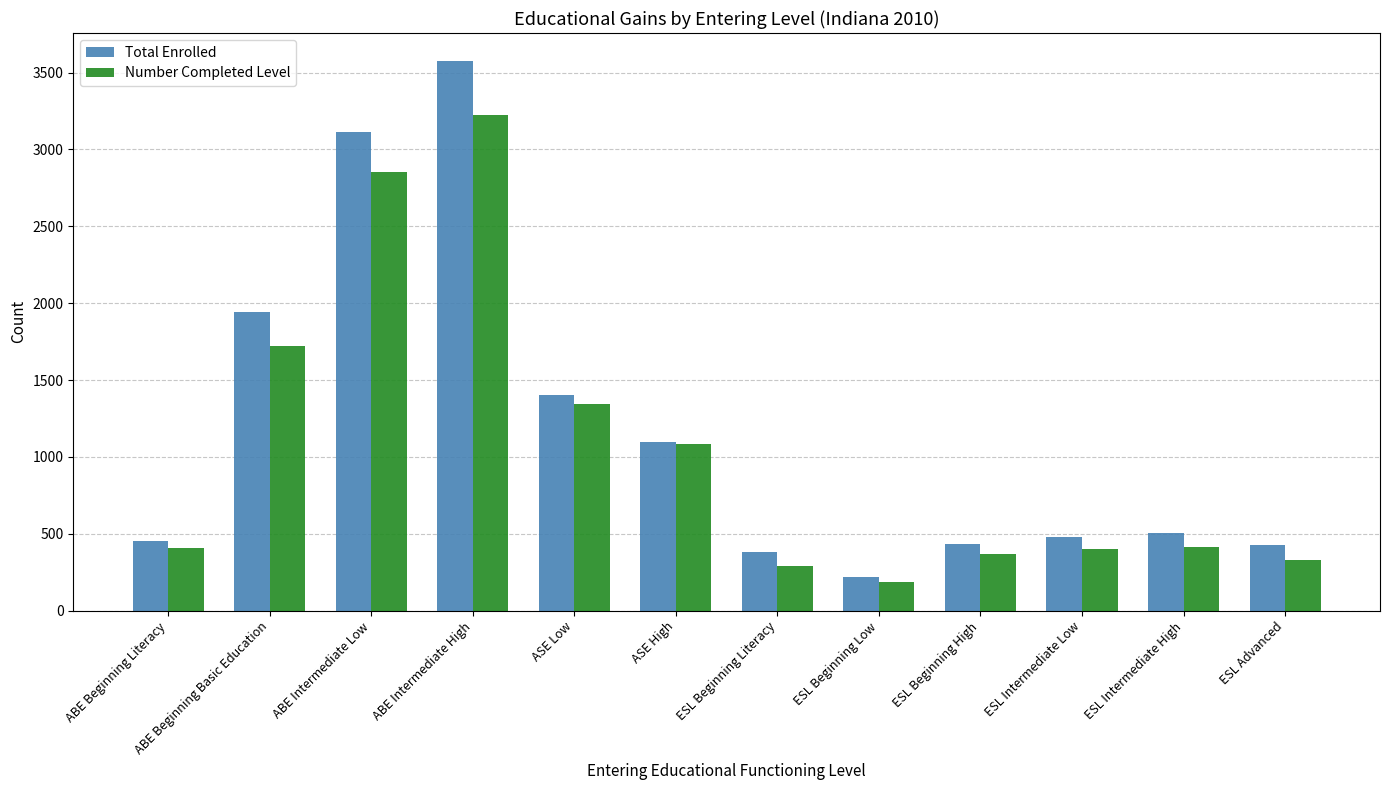

At how many categories does at least one series exceed 2317?

2